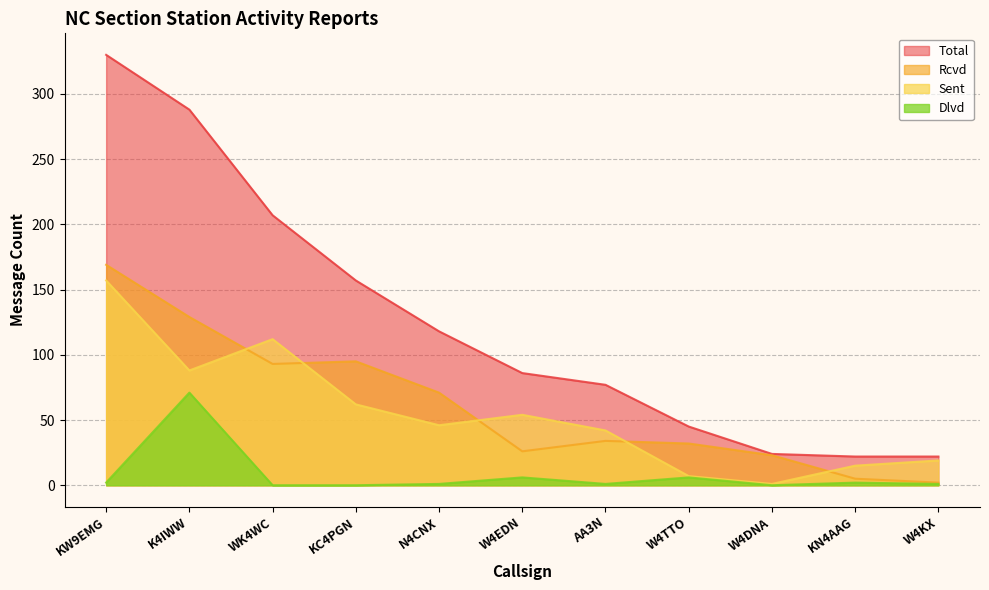

The value of Rcvd at KW9EMG is 64. True or false?

False